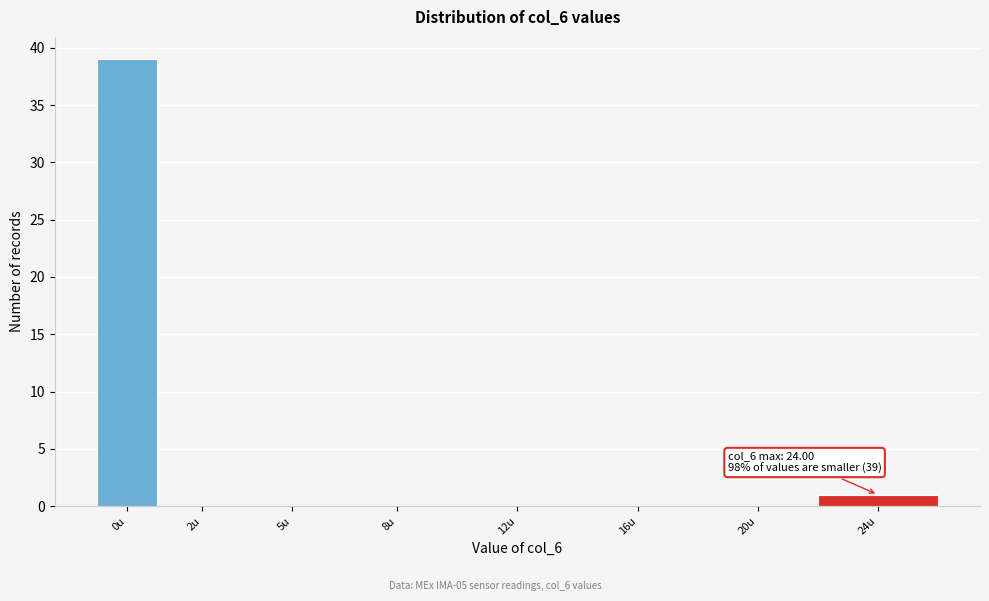

Reading left to right, transcribe all the data shown in this chart.

0u=39	2u=0	5u=0	8u=0	12u=0	16u=0	20u=0	24u=1